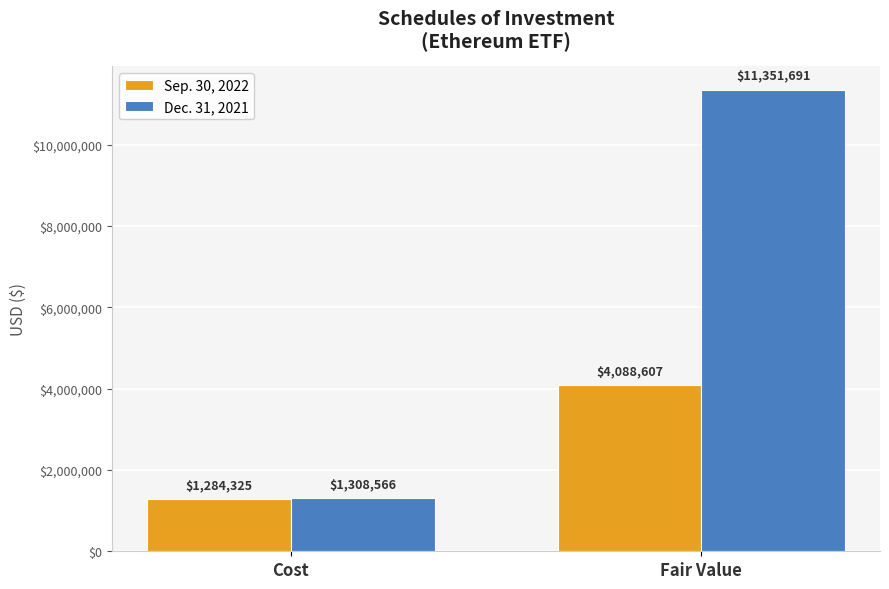

List the labels in order of Dec. 31, 2021 value, smallest first.

Cost, Fair Value